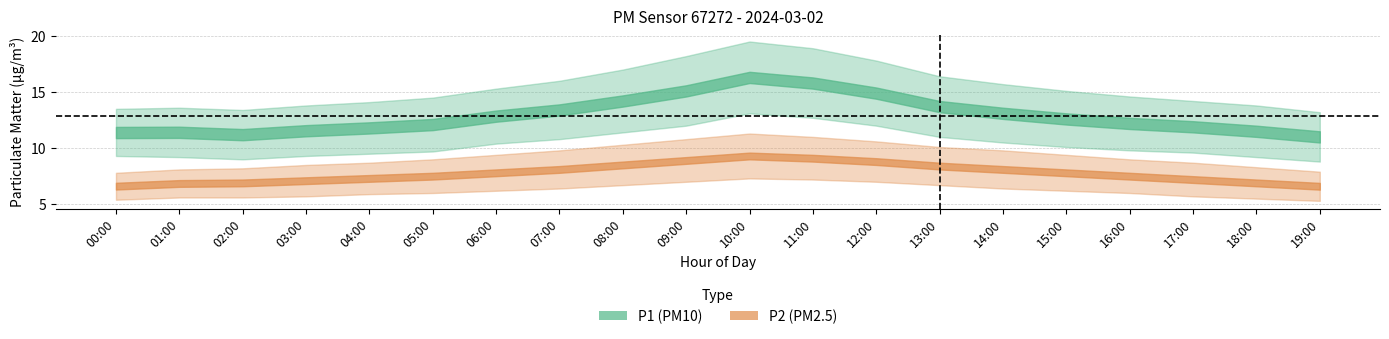

At how many categories does at least one series exceed 8?

20